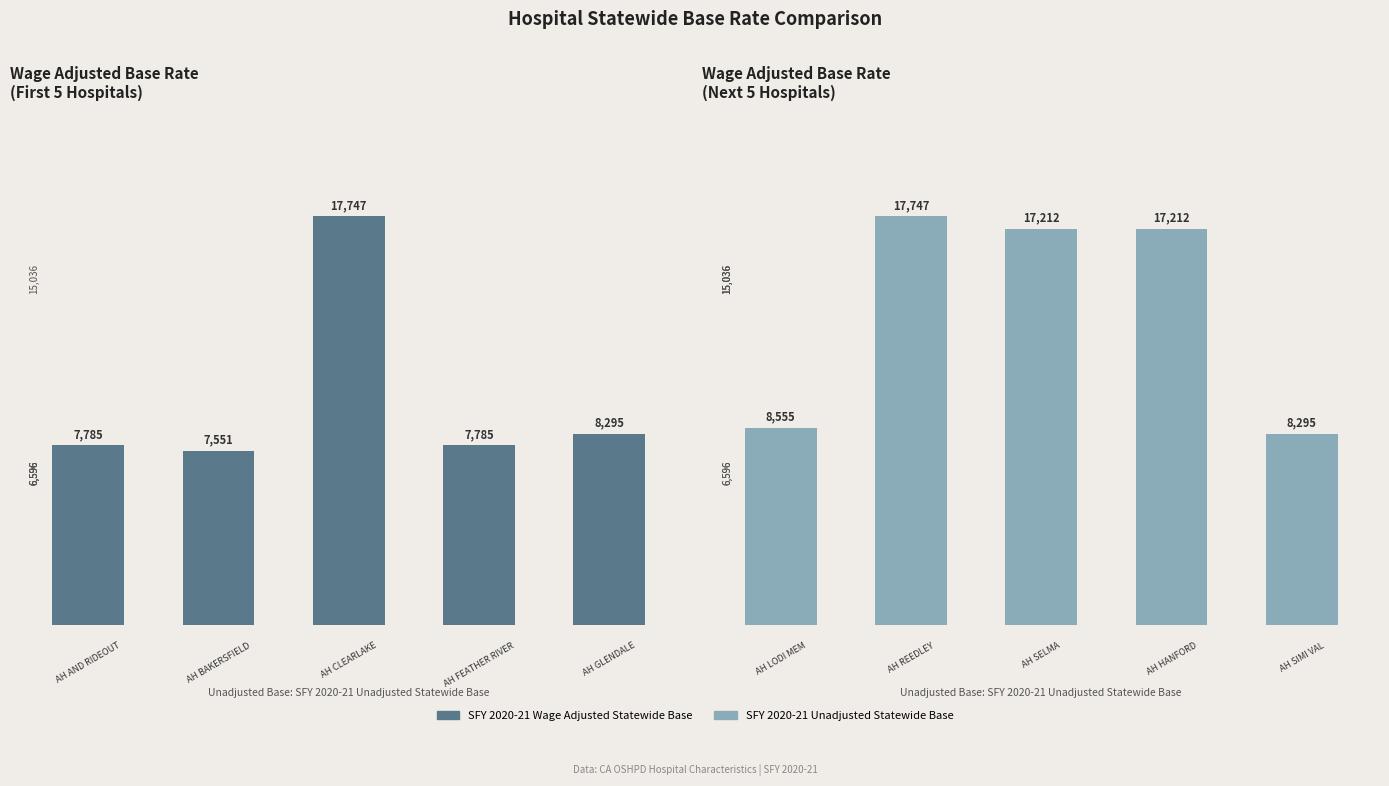

What is the difference between the maximum and second lowest values in the SFY 2020-21 Wage Adjusted Statewide Base (next 5) series?

9192